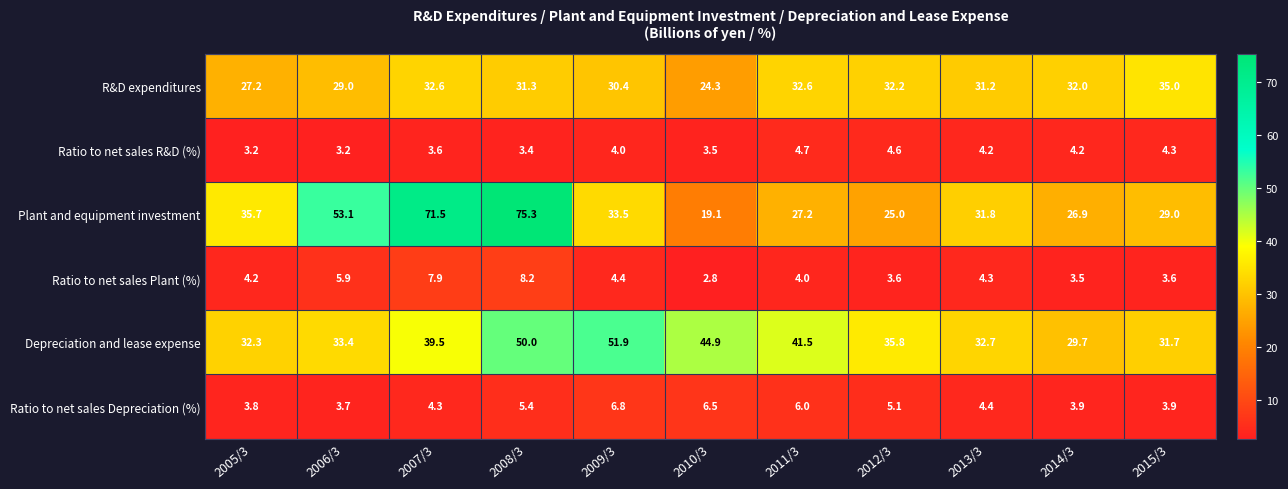

What is the smallest value displayed?

2.8